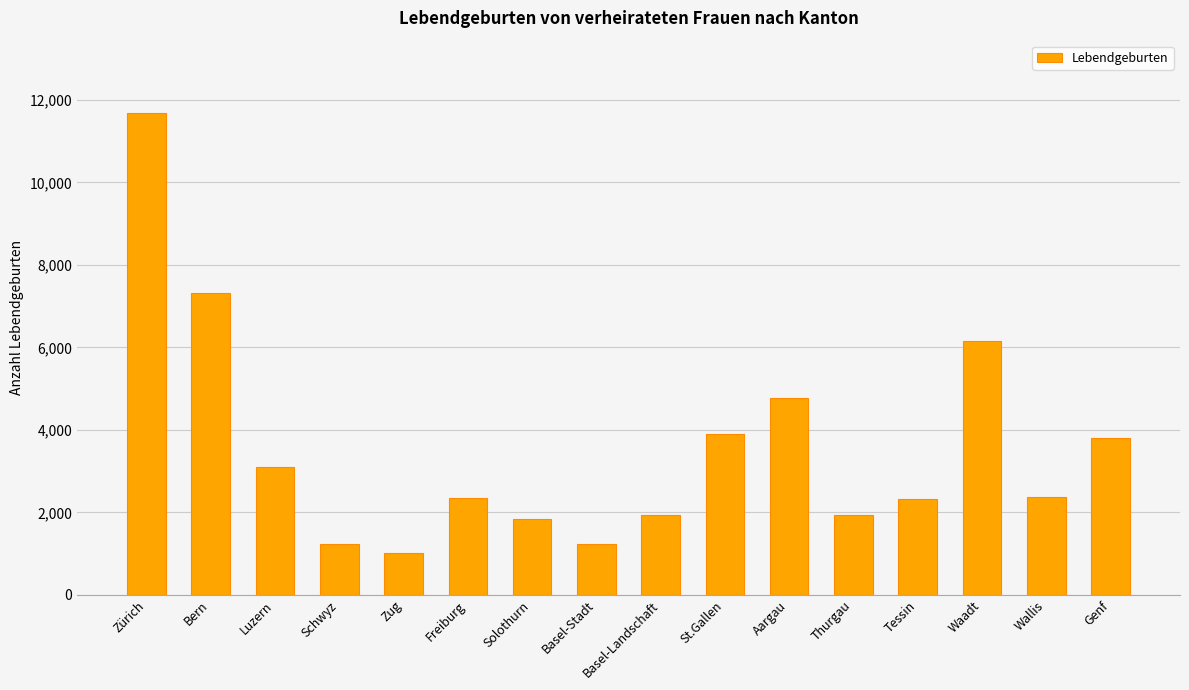

What is the value of the 2nd bar from the left?

7306